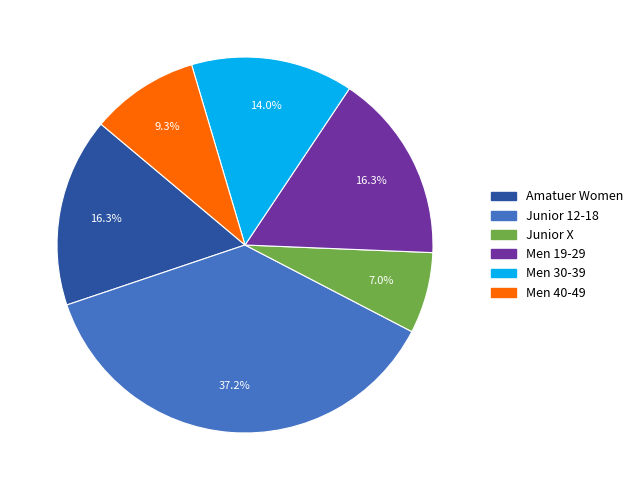

What is the ratio of the value at Junior 12-18 to the value at Amatuer Women?

2.3